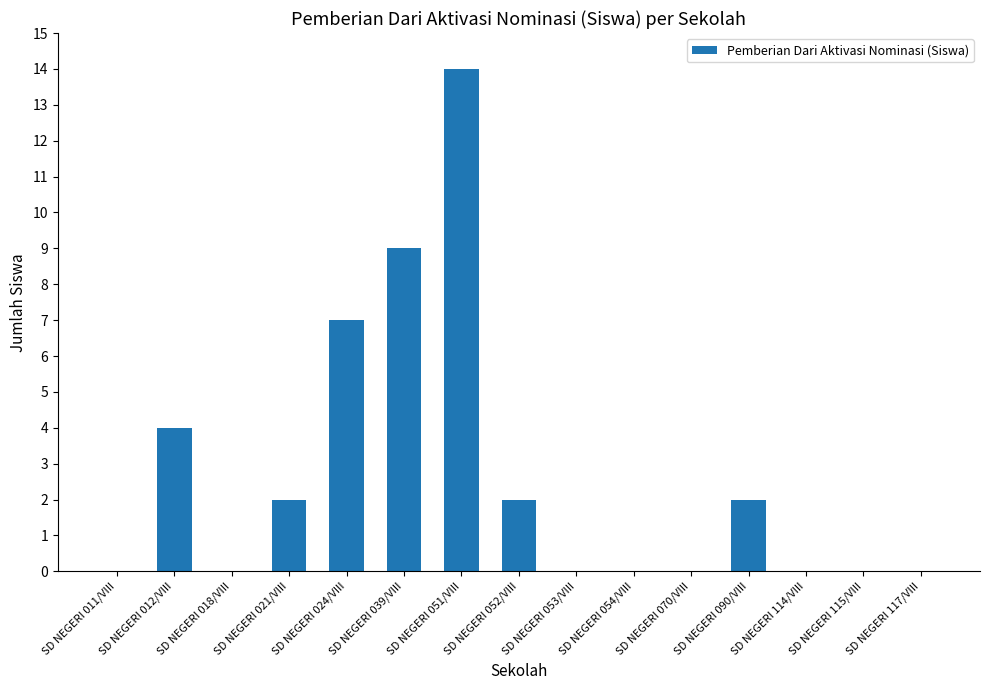

Which label corresponds to the largest value in the chart?

SD NEGERI 051/VIII